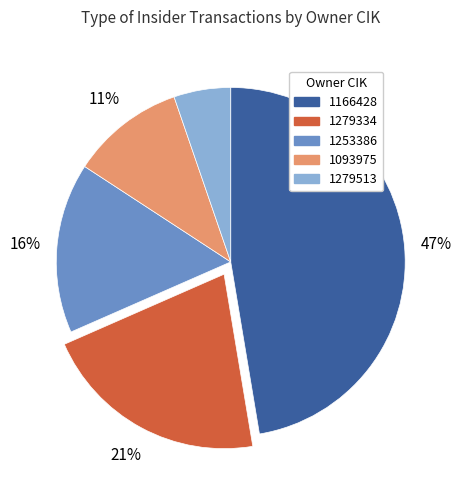

Rank the categories by value from lowest to highest.

1279513, 1093975, 1253386, 1279334, 1166428